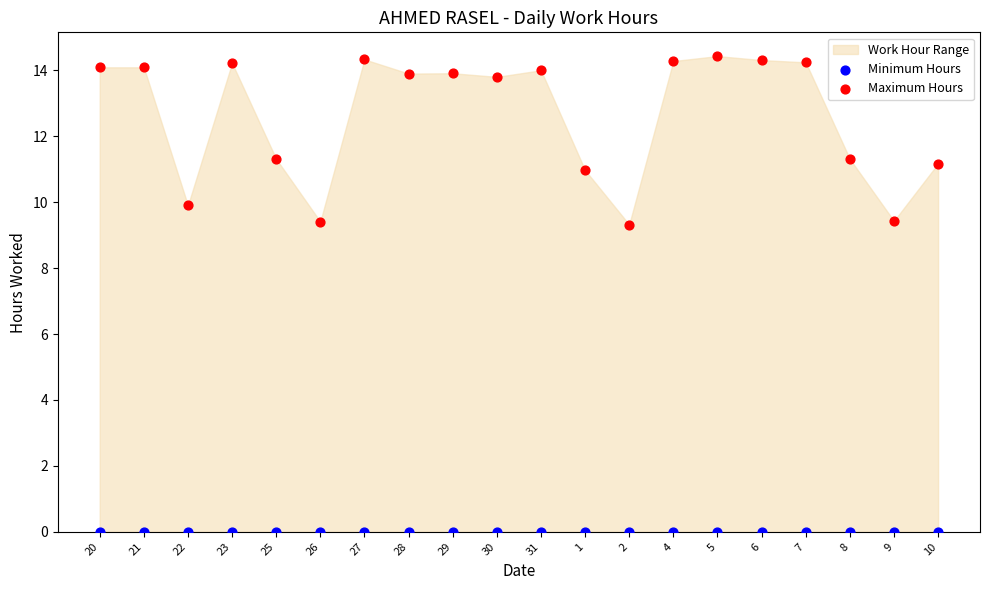

Which series contains the highest Y value?

Maximum Hours